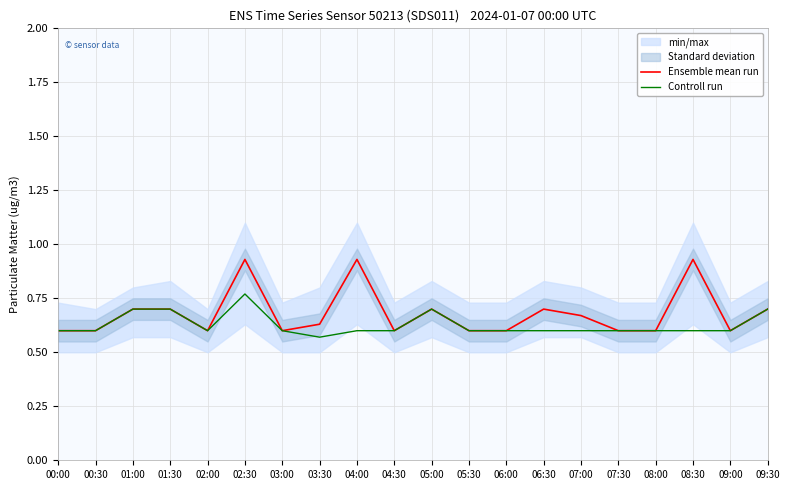

True or false: Ensemble mean run has more than 0 interior local peaks.

True